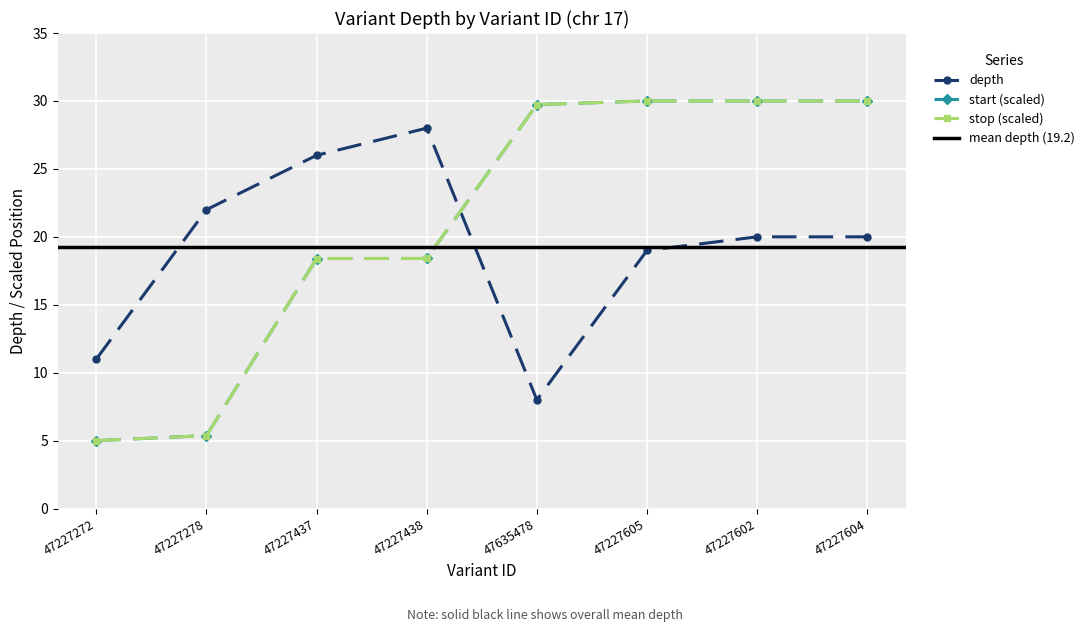

What is the value of the depth point at the 7th from the left?

20.0